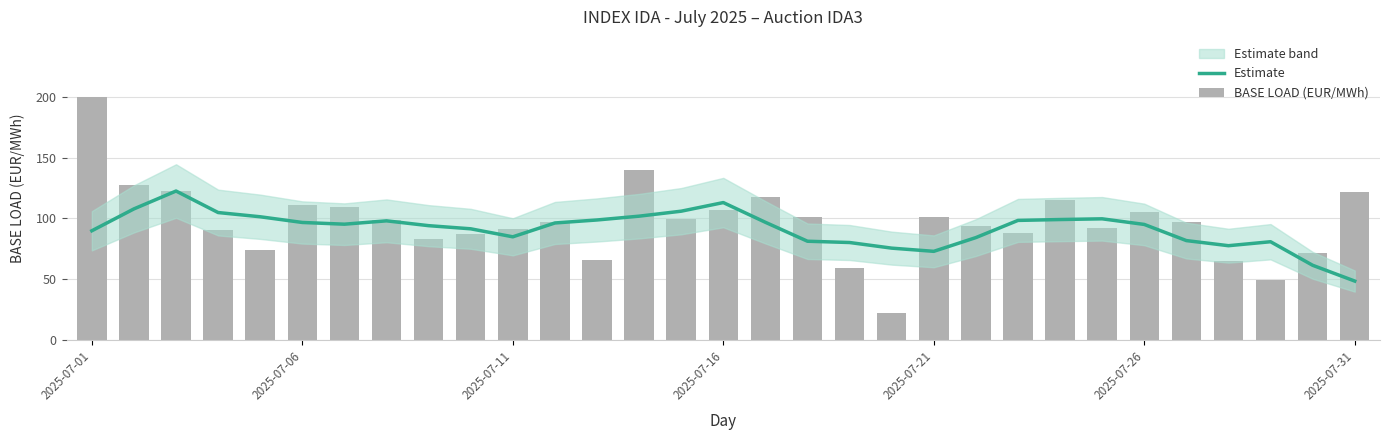

What is the difference between the maximum and second lowest values in the BASE LOAD (EUR/MWh) series?

150.7